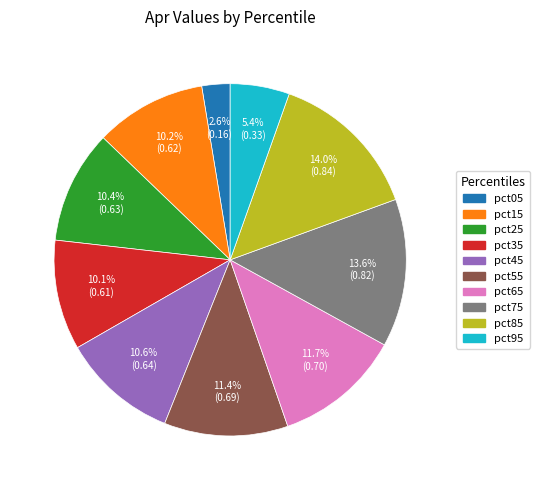

The pct15 slice represents 1% of the pie. True or false?

False